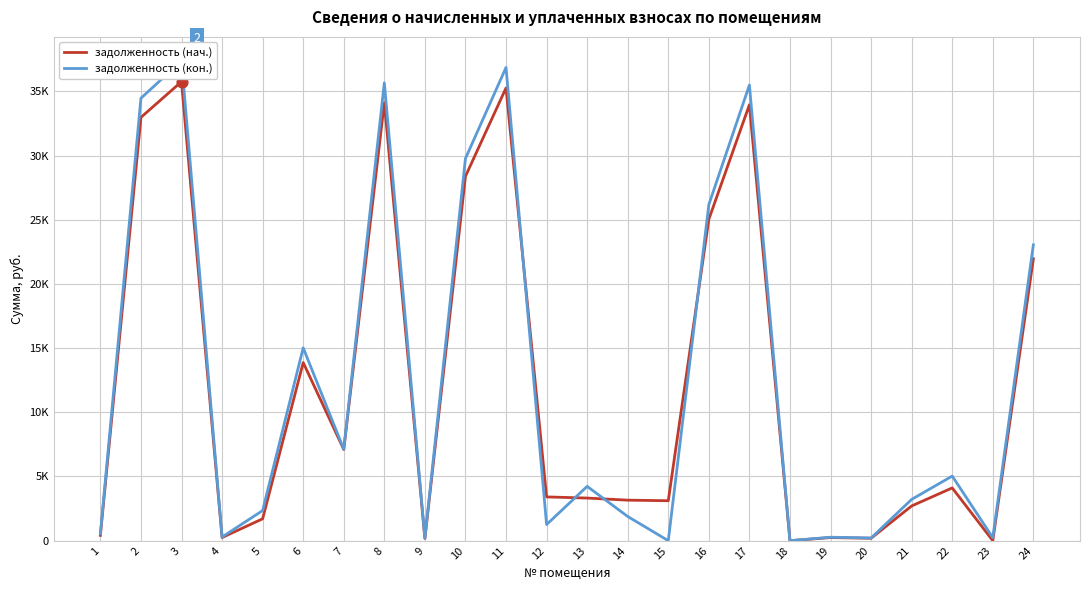

Which series has the largest total across all categories?

задолженность (кон.)